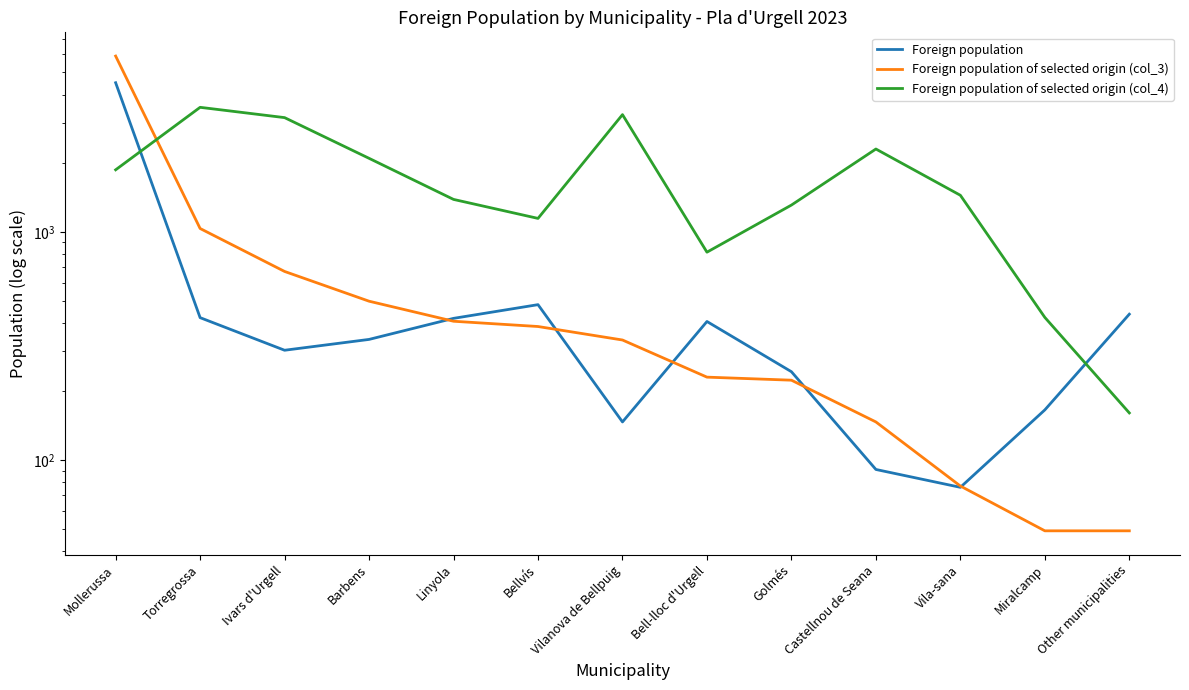

What is the label of the 10th point from the right?

Barbens